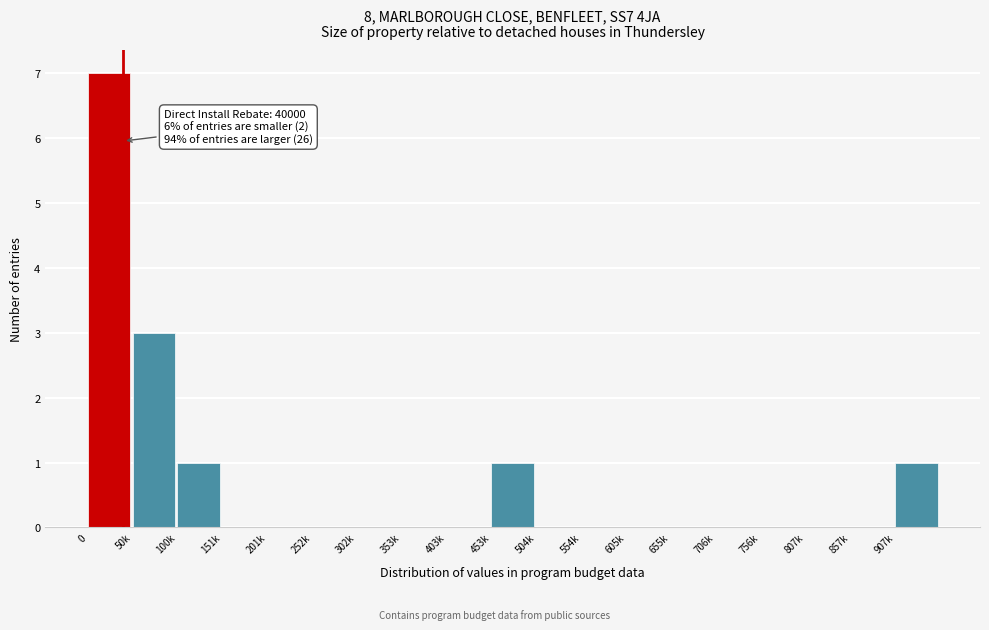

Reading left to right, list all the values displayed in this chart.

0=7	50k=3	100k=1	151k=0	201k=0	252k=0	302k=0	353k=0	403k=0	453k=1	504k=0	554k=0	605k=0	655k=0	706k=0	756k=0	807k=0	857k=0	907k=1